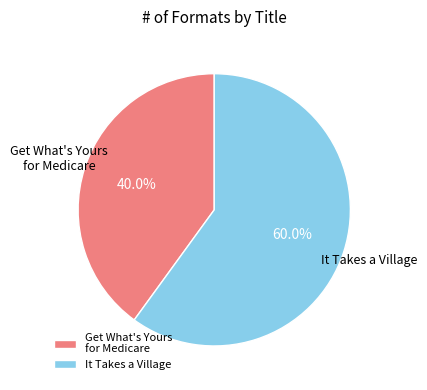

Between It Takes a Village and Get What's Yours for Medicare, which is larger?

It Takes a Village